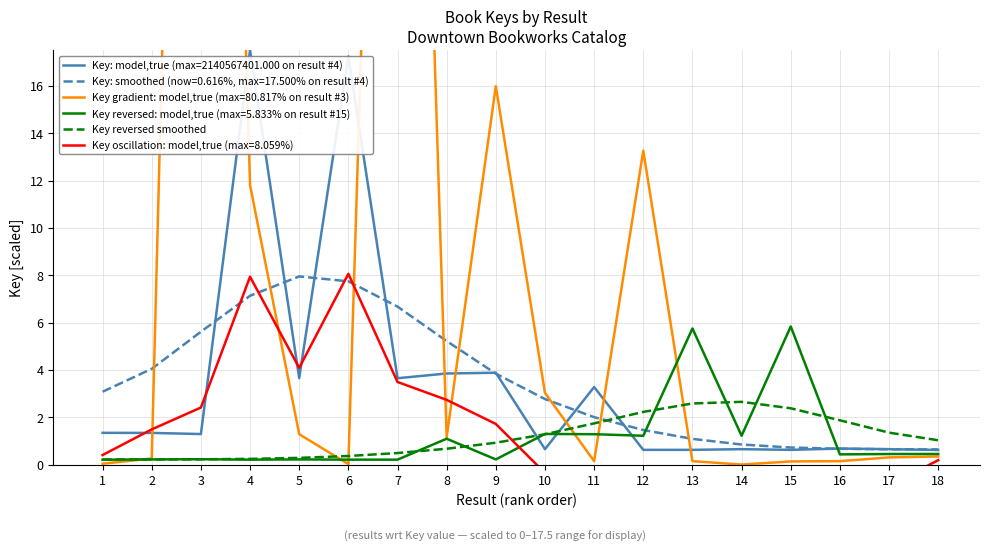

Reading right to left, extract all data points from this chart.

18=1.0	17=1.3	16=1.9	15=2.4	14=2.6	13=2.6	12=2.2	11=1.7	10=1.3	9=0.9	8=0.7	7=0.5	6=0.4	5=0.3	4=0.2	3=0.2	2=0.2	1=0.2